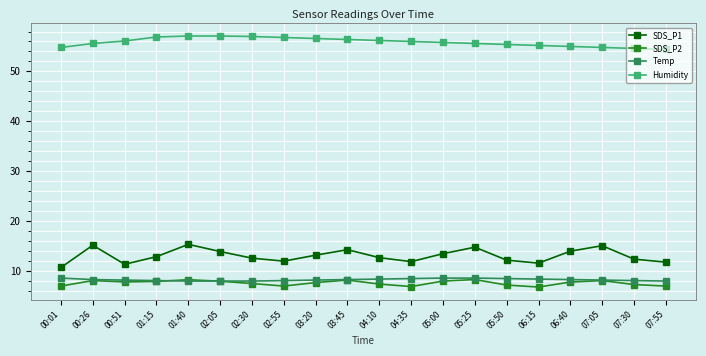

Is the value of SDS_P1 at 00:26 greater than the value of SDS_P2 at 07:05?

Yes